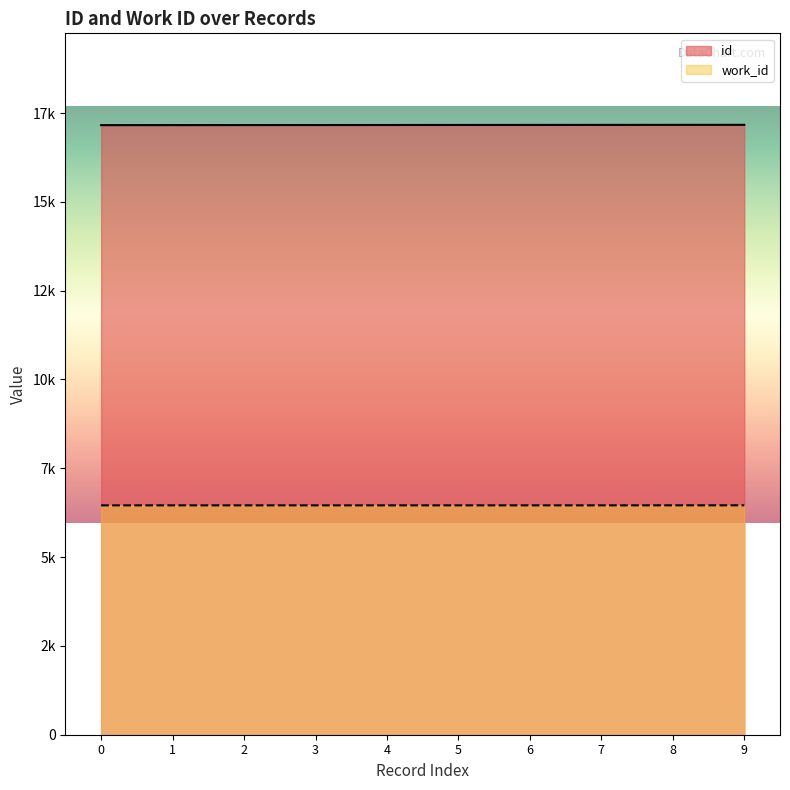

What are all the series names shown in the legend?

id, work_id